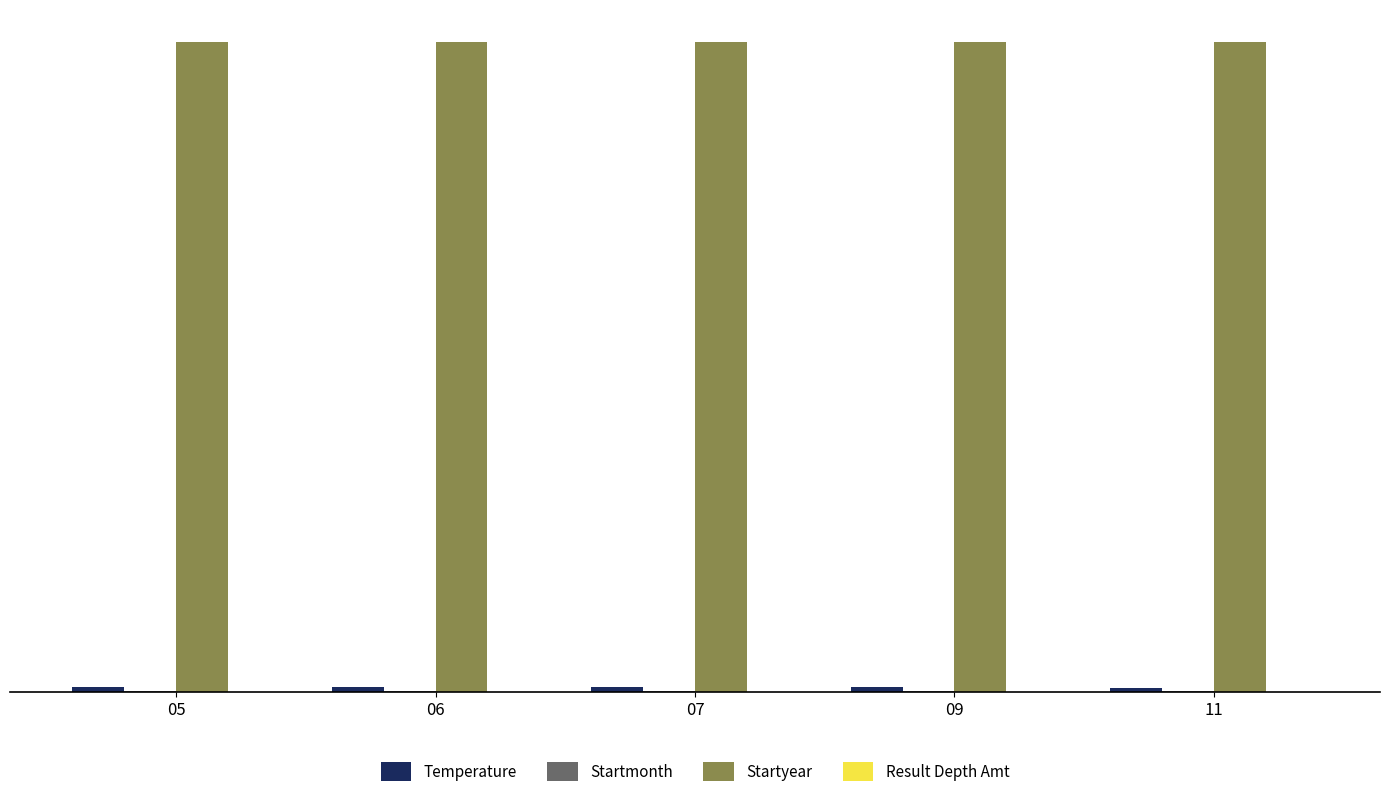

What is the total value across all series at 05?

2035.0